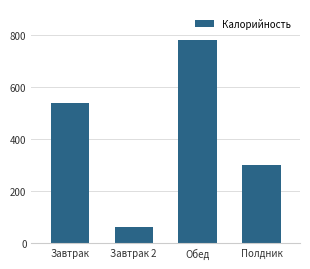

How many series are shown in this chart?

1